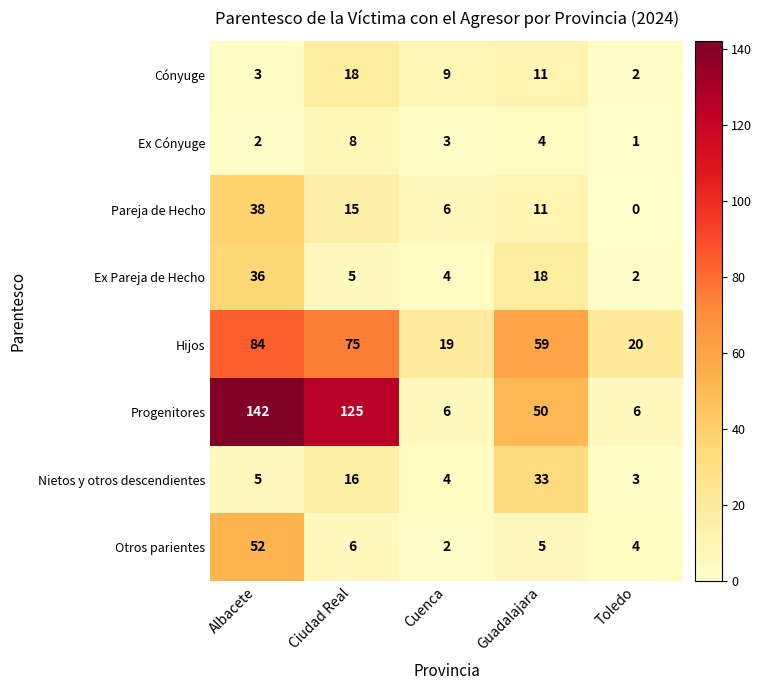

What is the difference between the maximum and minimum values in the Otros parientes series?

50